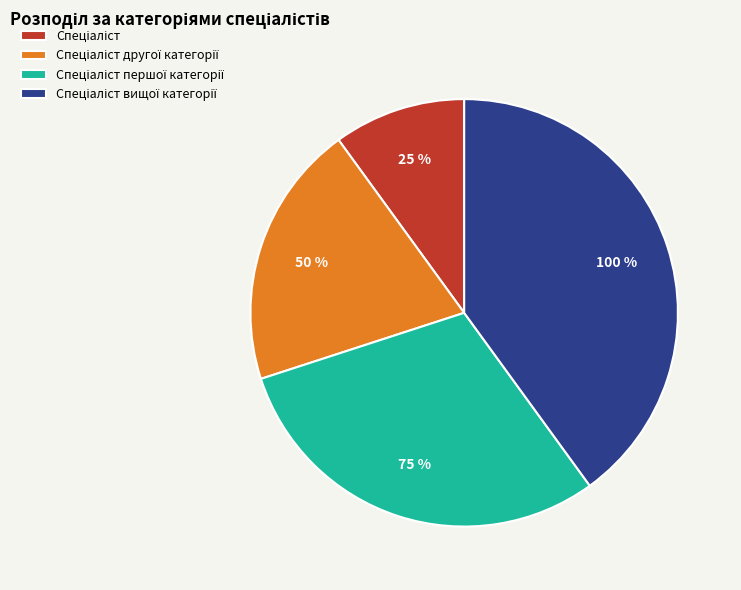

What percentage is the Спеціаліст вищої категорії slice, to the nearest percent?

40%